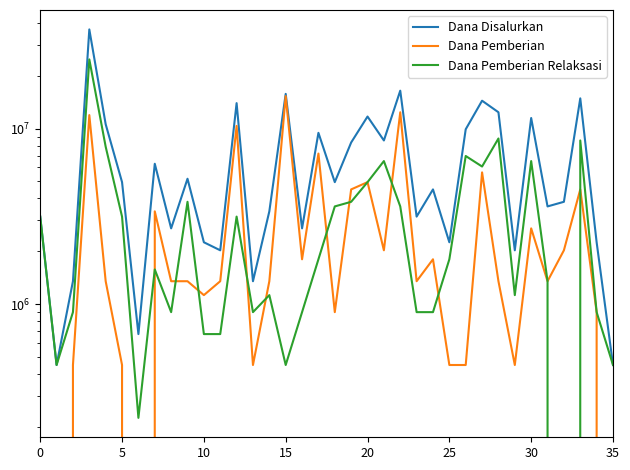

Reading left to right, what are all the values shown in this chart?

Dana Disalurkan: 3150000	450000	1350000	36675000	10575000	4950000	675000	6300000	2700000	5175000	2250000	2025000	13950000	1350000	3375000	15750000	2700000	9450000	4950000	8325000	11700000	8550000	16425000	3150000	4500000	2250000	9900000	14400000	12375000	2025000	11475000	3600000	3825000	14850000	2250000	450000
Dana Pemberian: 0	0	450000	11925000	1350000	450000	0	3375000	1350000	1350000	1125000	1350000	10350000	450000	1350000	15300000	1800000	7200000	900000	4500000	4950000	2025000	12375000	1350000	1800000	450000	450000	5625000	1350000	450000	2700000	1350000	2025000	4500000	900000	0
Dana Pemberian Relaksasi: 3150000	450000	900000	24750000	7875000	3150000	225000	1575000	900000	3825000	675000	675000	3150000	900000	1125000	450000	900000	1800000	3600000	3825000	4950000	6525000	3600000	900000	900000	1800000	6975000	6075000	8775000	1125000	6525000	1350000	0	8550000	900000	450000